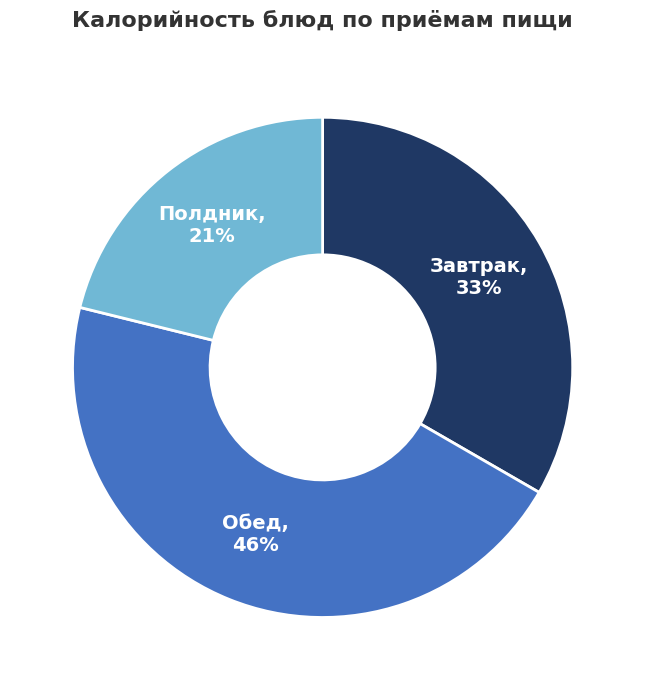

Is there a majority slice in this chart?

No